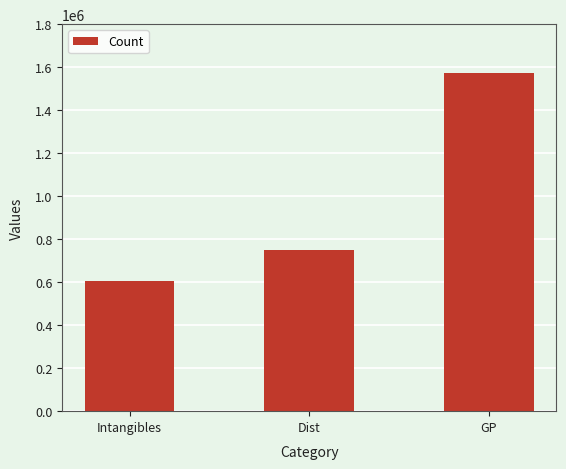

List the labels in order of value, smallest first.

Intangibles, Dist, GP